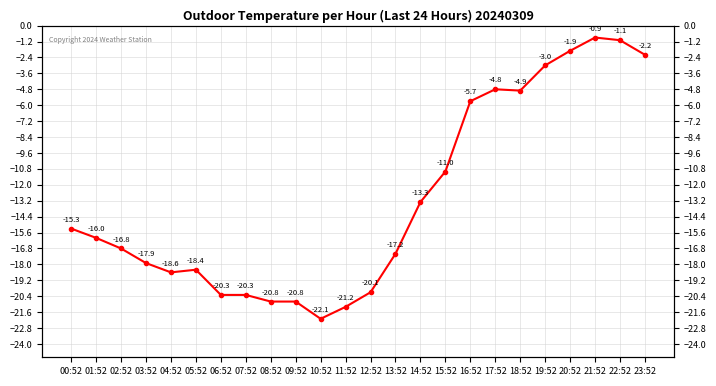

True or false: there are more than 0 points higher than both neighbors.

True